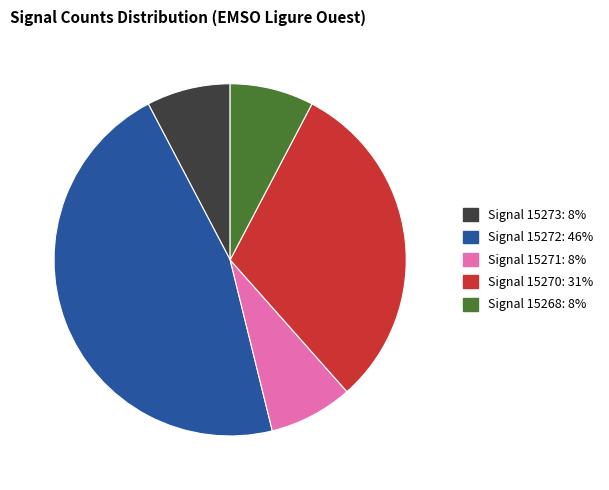

Is there any slice that represents more than half of the pie?

No